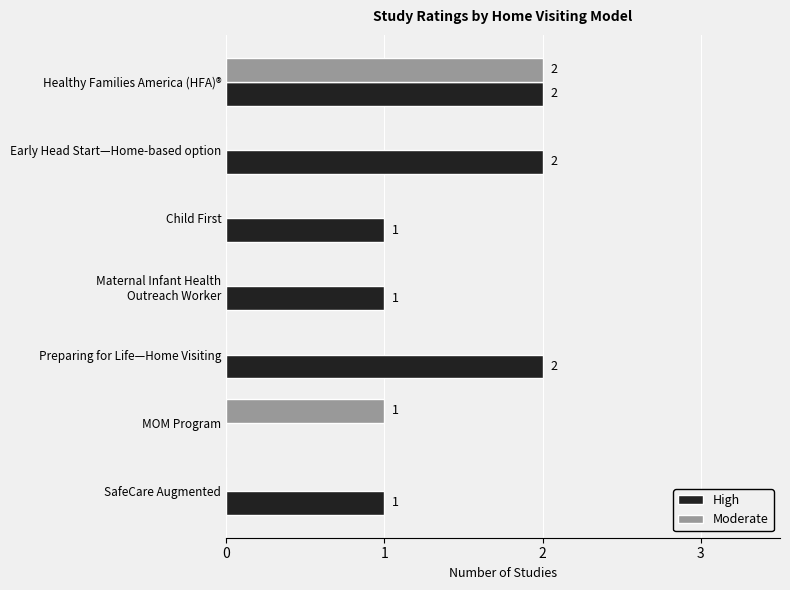

True or false: Moderate has a value of 0 at SafeCare Augmented.

True